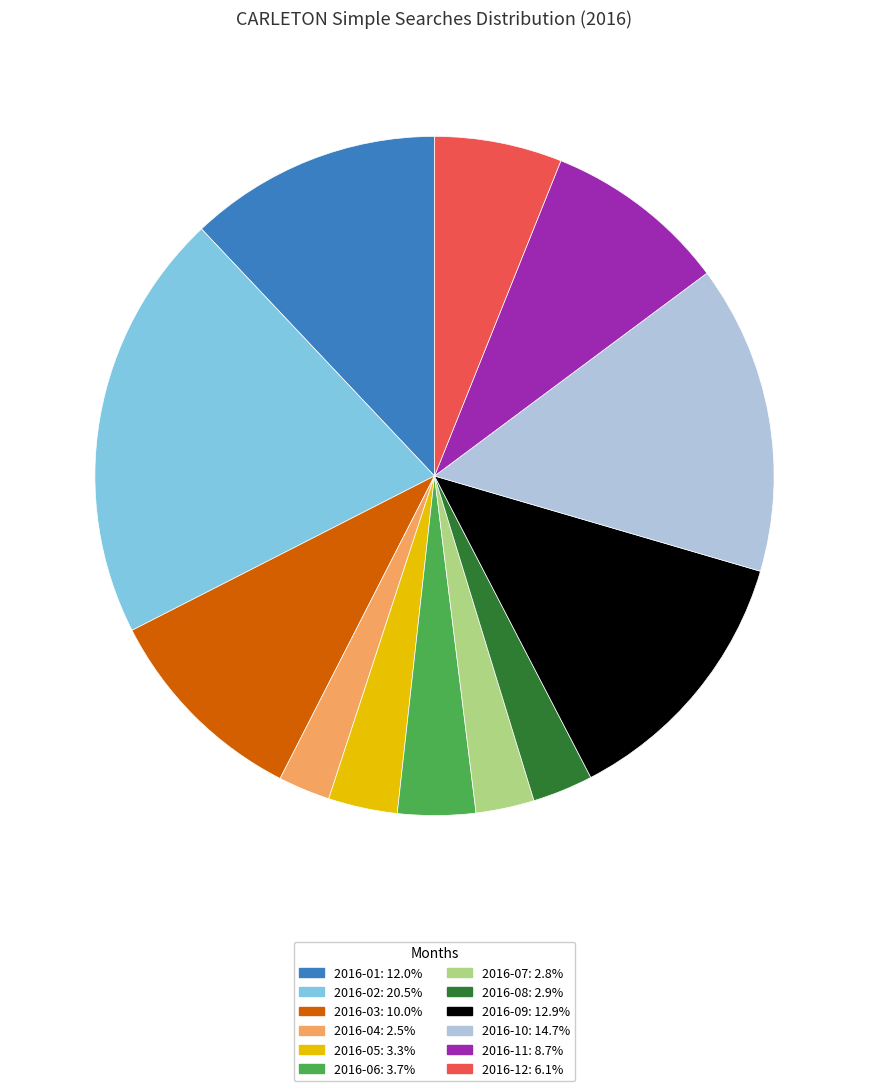

Count the number of slices in the pie.

12